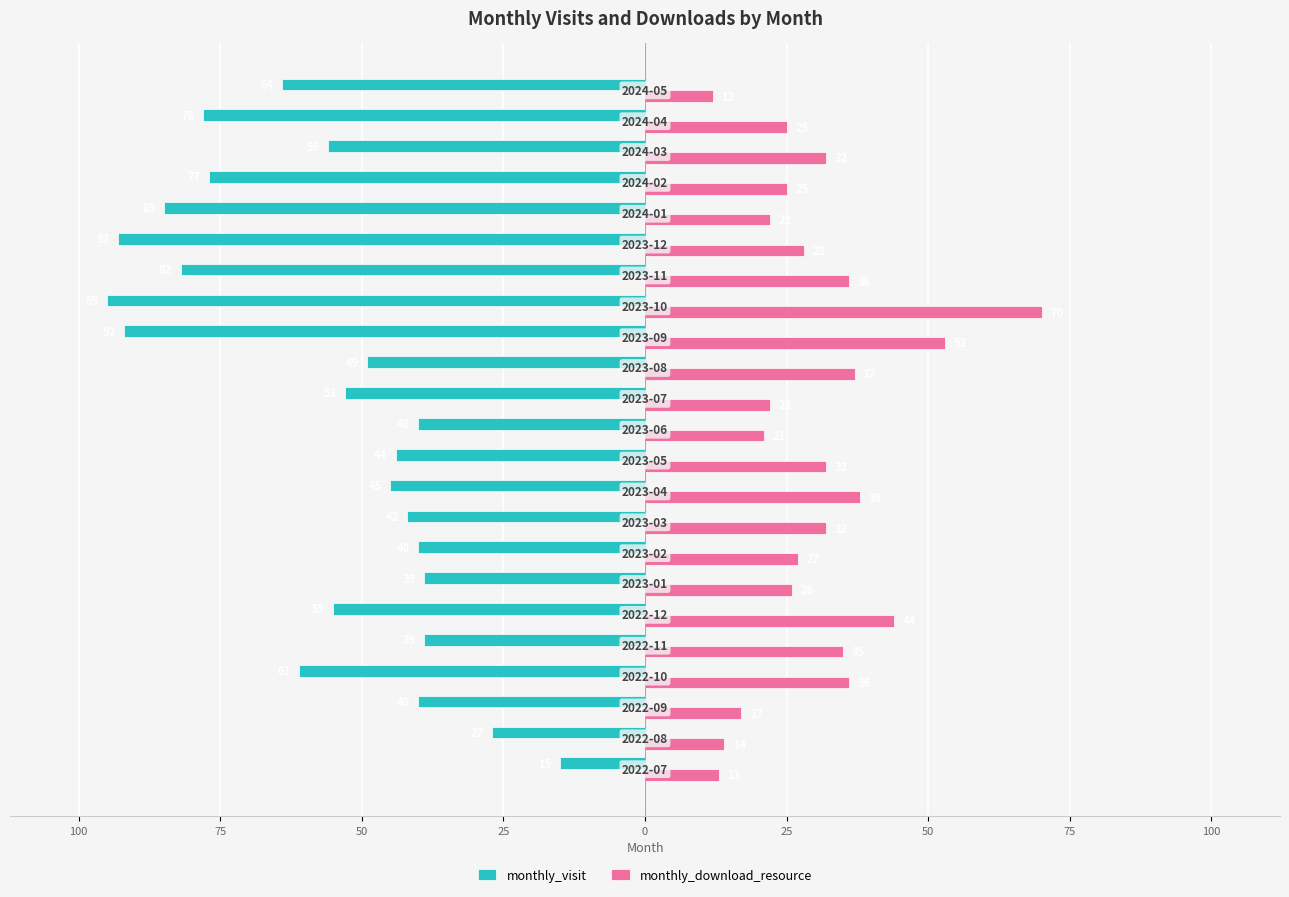

What is the difference between the maximum and minimum values in the monthly_download_resource series?

58